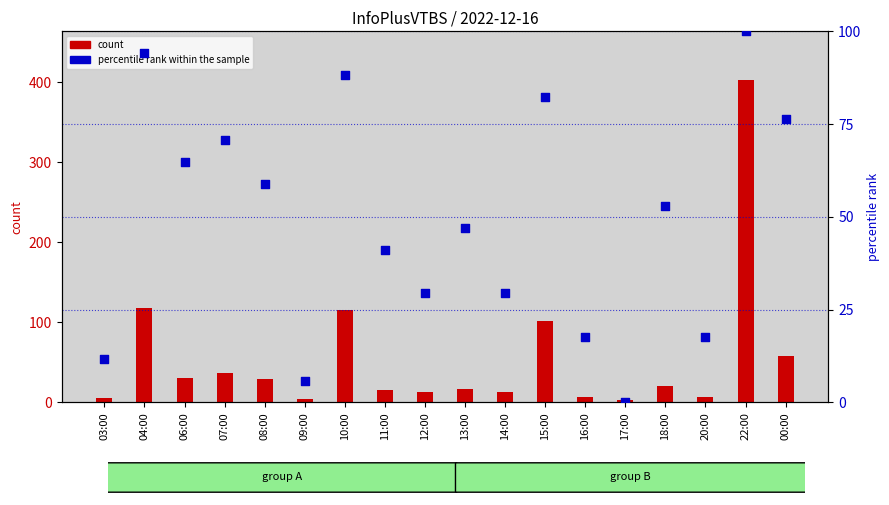

Which series has the largest Y range (max minus min)?

count